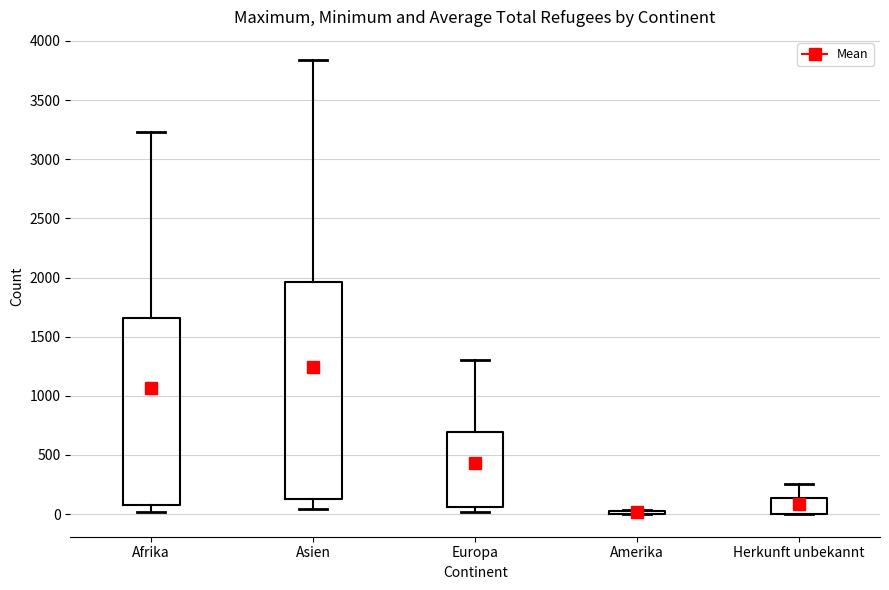

Which box is the tallest, from its lower edge to its upper edge?

Asien